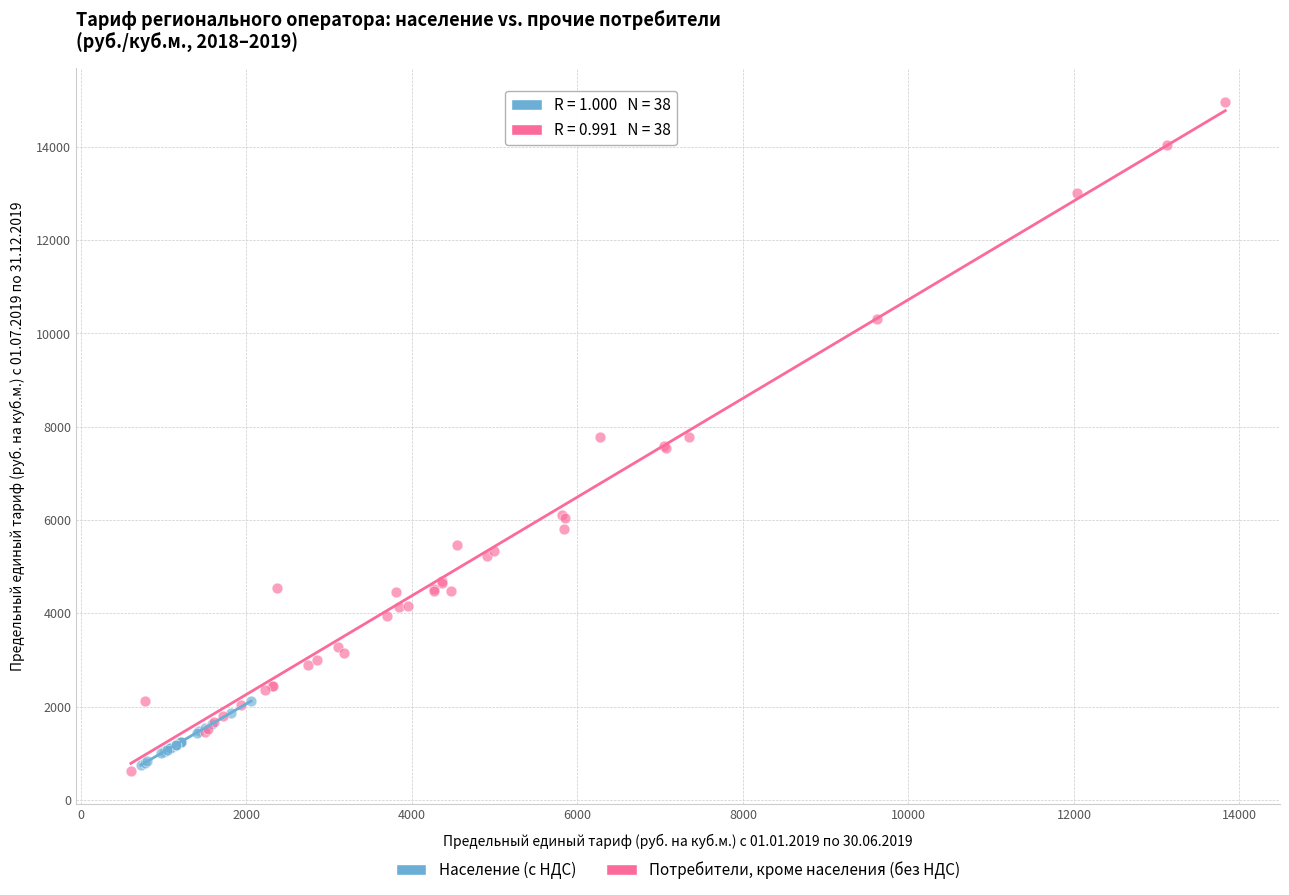

What are all the series names shown in the legend?

Население (с НДС), Потребители, кроме населения (без НДС)